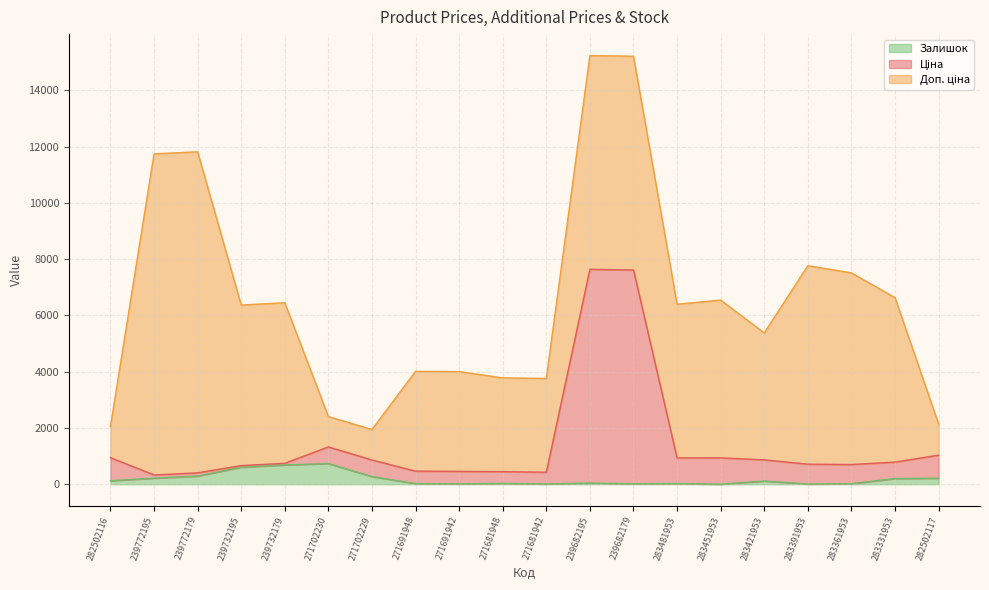

What is the label of the 14th point from the right?

271702229